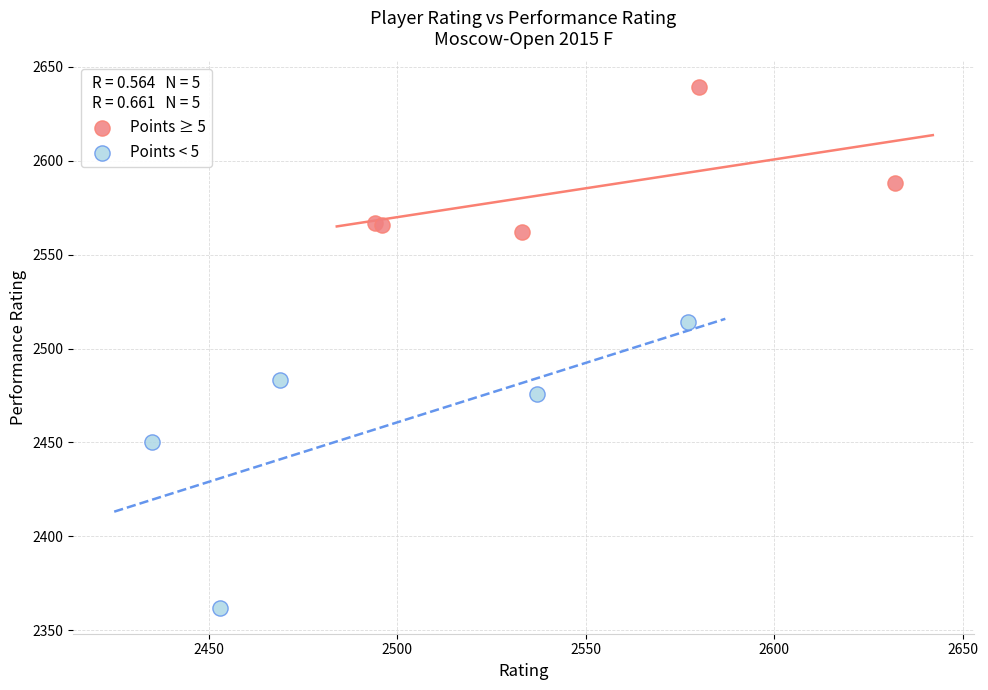

Which series contains the highest Y value?

Points ≥ 5